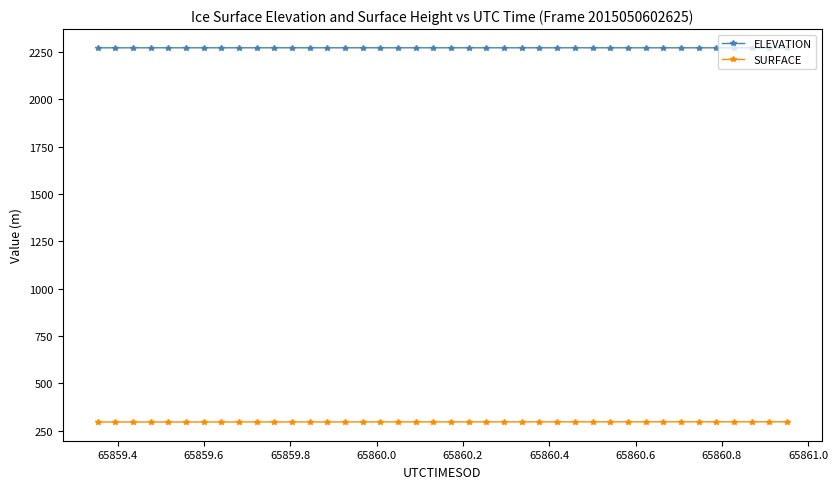

True or false: SURFACE and ELEVATION intersect in this chart.

False